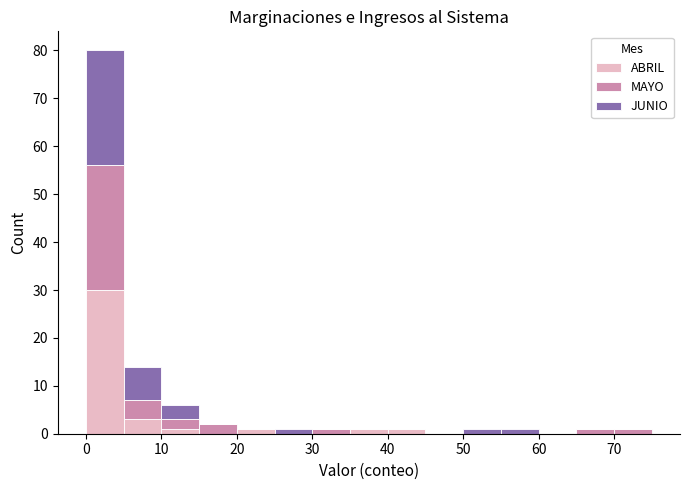

Reading left to right, transcribe this chart: for each stacked bar, give the range it covers on the x-axis and its total height. The values are not printed on the chart, so give them approximately, as read against the axis.

0 to 5: 80
5 to 10: 14
10 to 15: 6
15 to 20: 2
20 to 25: 1
25 to 30: 1
30 to 35: 1
35 to 40: 1
40 to 45: 1
45 to 50: 0
50 to 55: 1
55 to 60: 1
60 to 65: 0
65 to 70: 1
70 to 75: 1